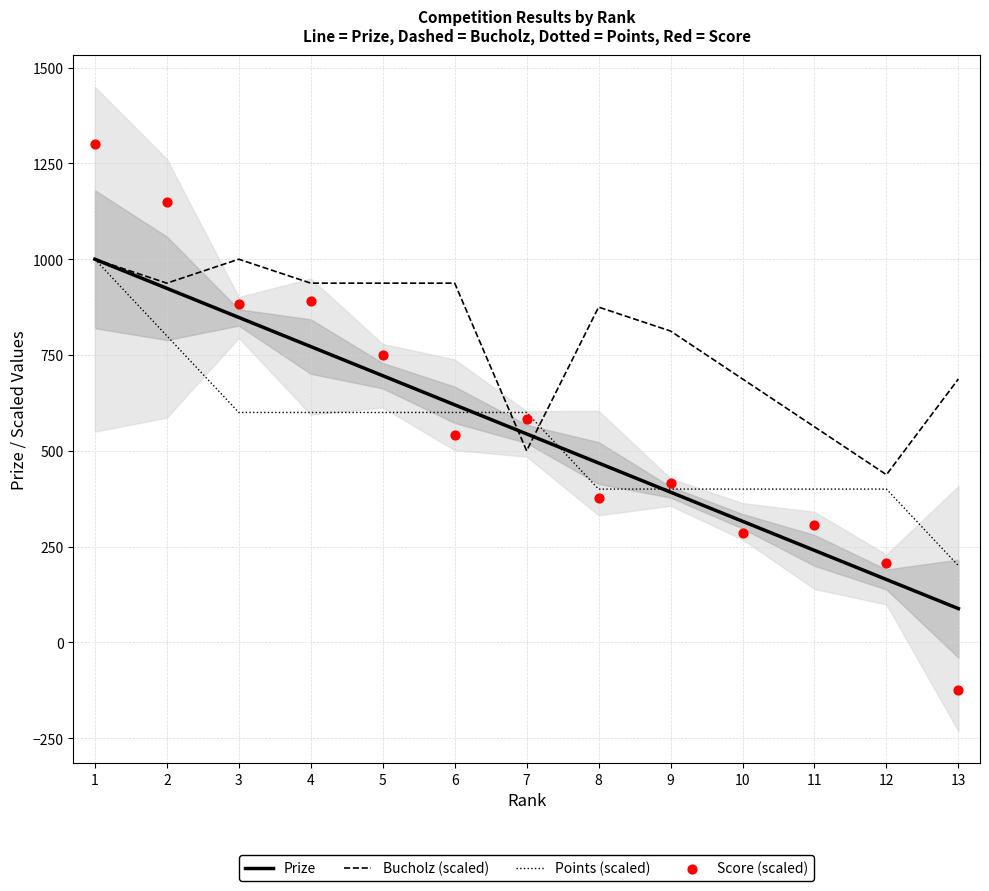

Which series has the widest spread of Y values?

Score (scaled)